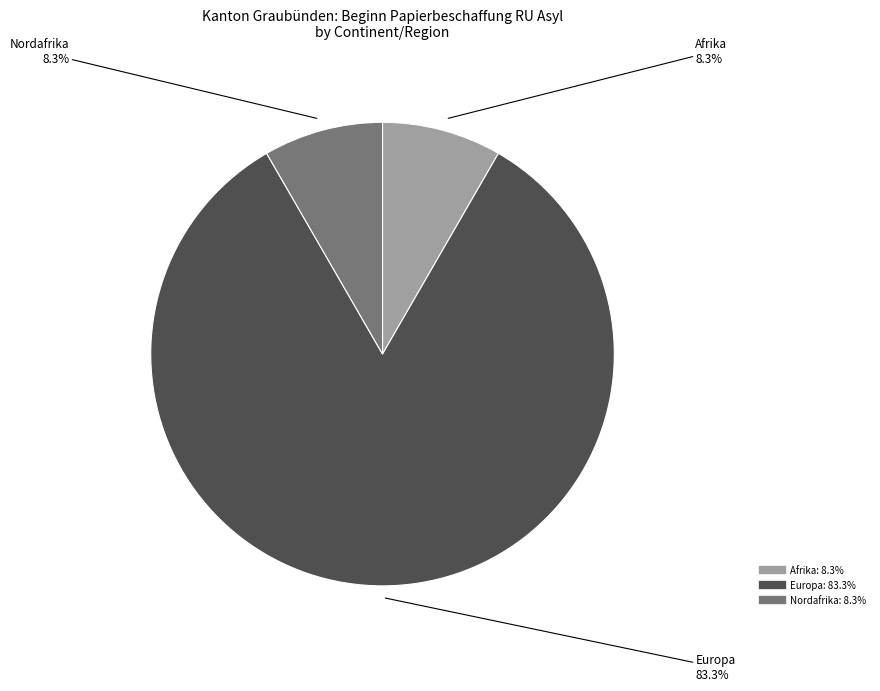

Is there a majority slice in this chart?

Yes